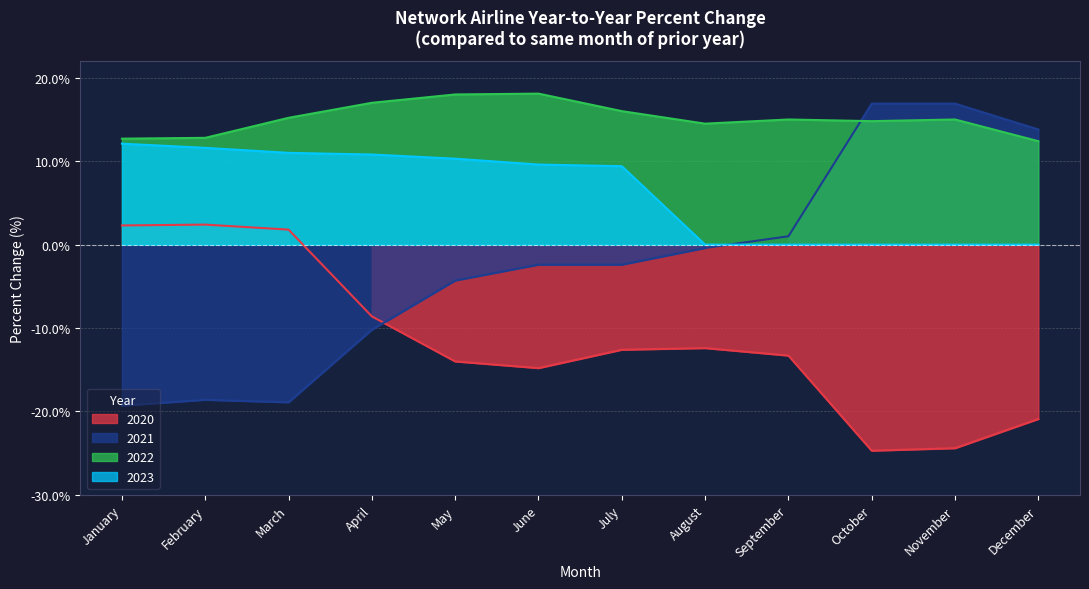

True or false: 2023 has more than 0 points higher than both neighbors.

False